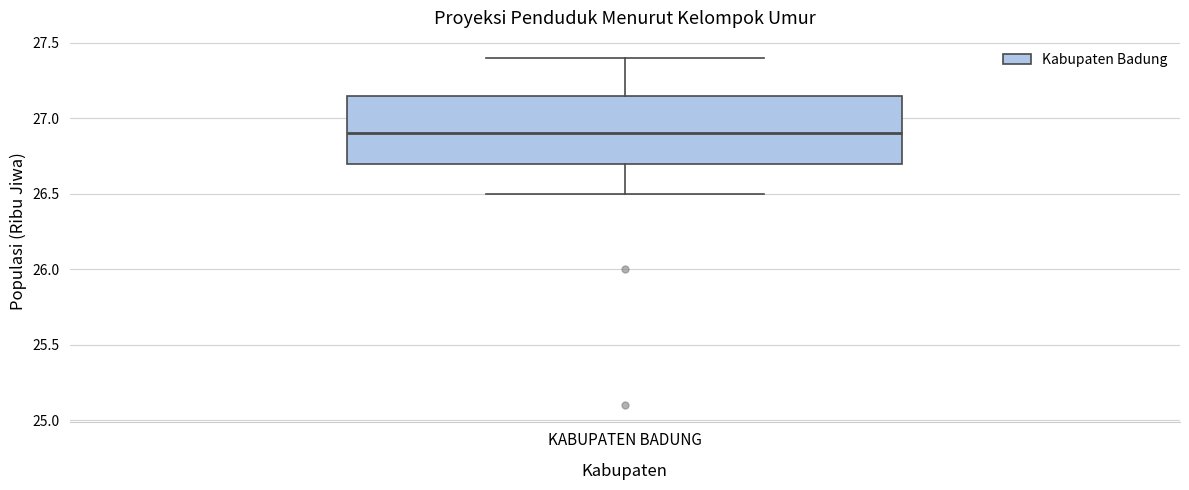

Read this box plot against the y-axis: the position of the median line, the range covered by the box, and the ends of both whiskers. The values are not printed on the chart, so give them approximately, as read against the axis.

median 26.90, box 26.70 to 27.15, whiskers 26.50 to 27.40